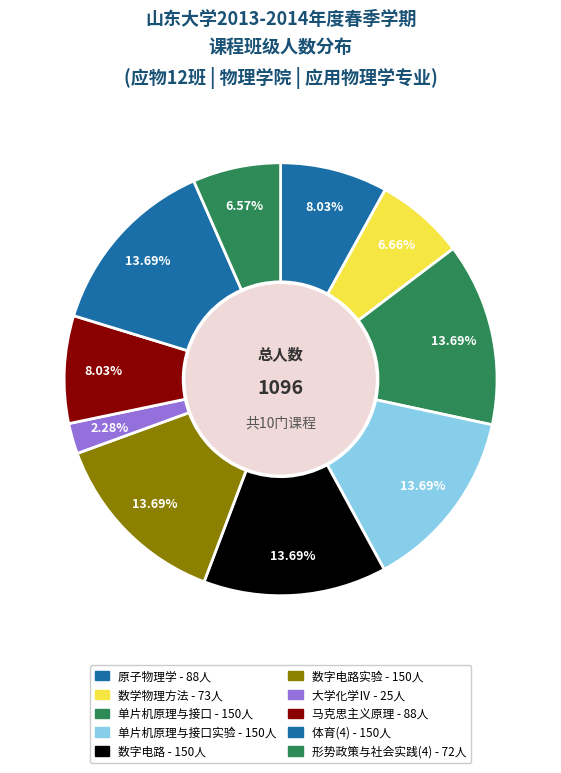

Rank the categories by value from lowest to highest.

大学化学Ⅳ, 形势政策与社会实践(4), 数学物理方法, 原子物理学, 马克思主义原理, 单片机原理与接口, 单片机原理与接口实验, 数字电路, 数字电路实验, 体育(4)